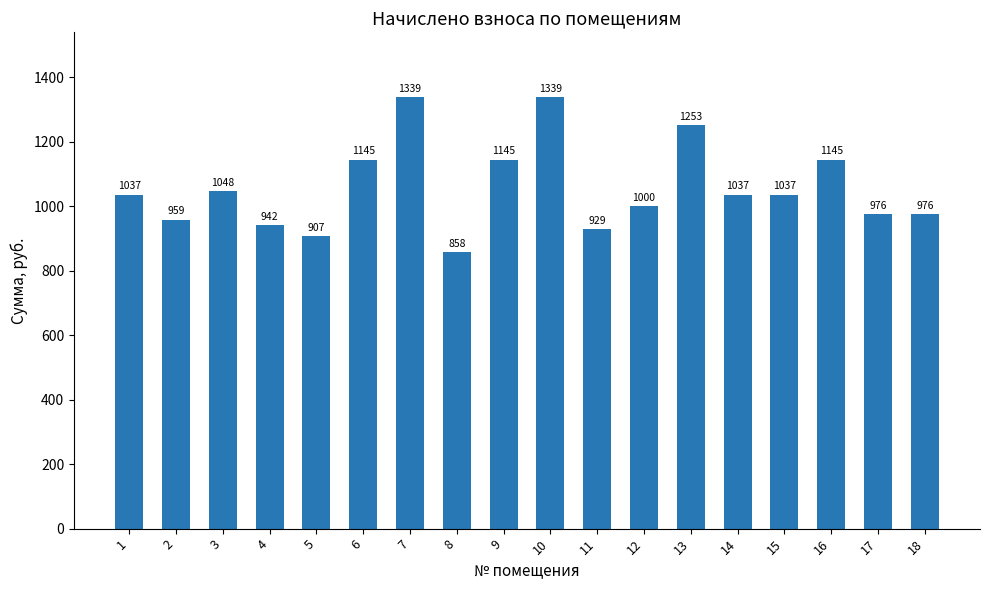

What is the change in value from 2 to 12?

+41.0